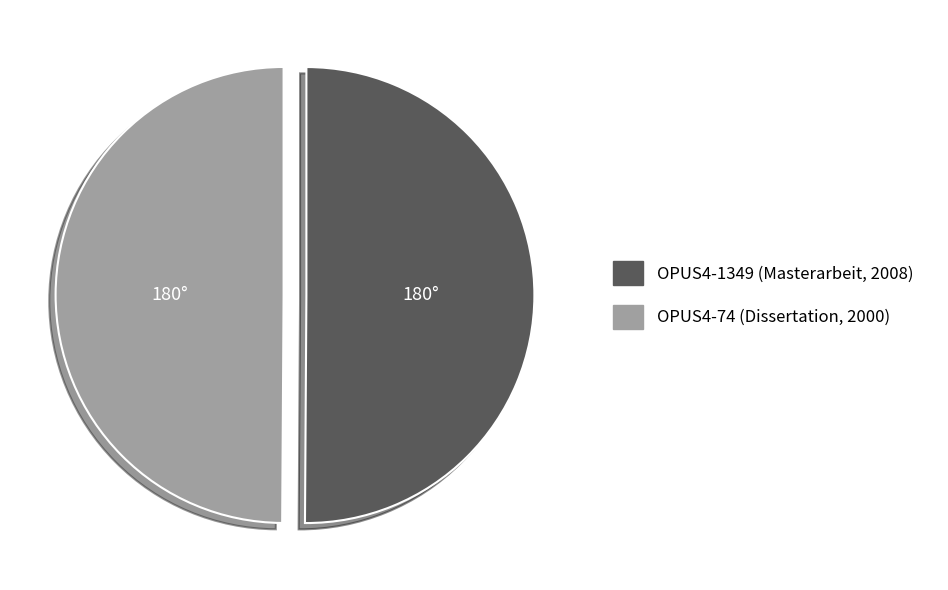

The OPUS4-1349 slice represents 39% of the pie. True or false?

False